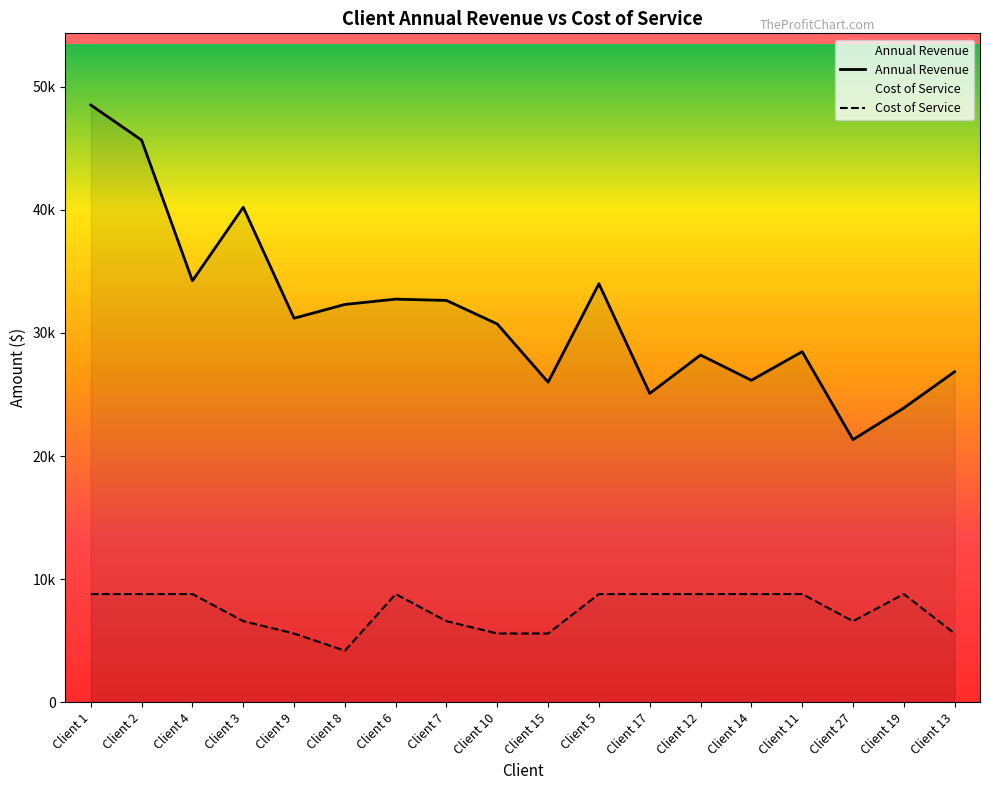

True or false: Cost of Service has a value of 15826 at Client 1.

False